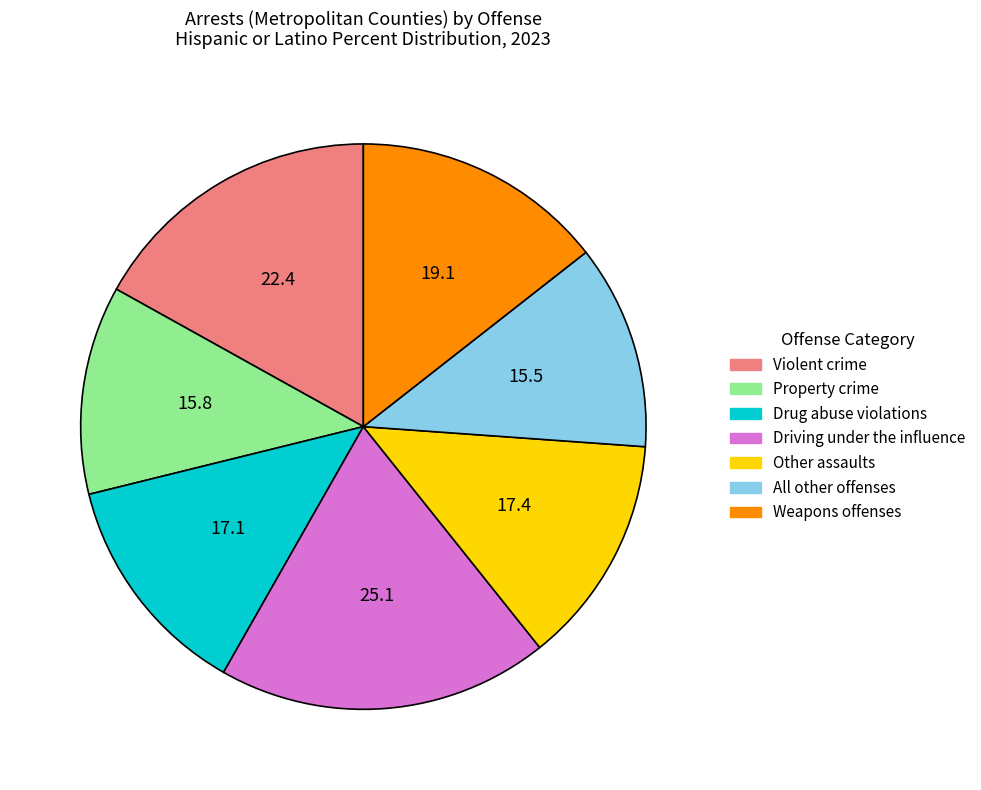

What is the largest slice in the pie chart?

Driving under the influence